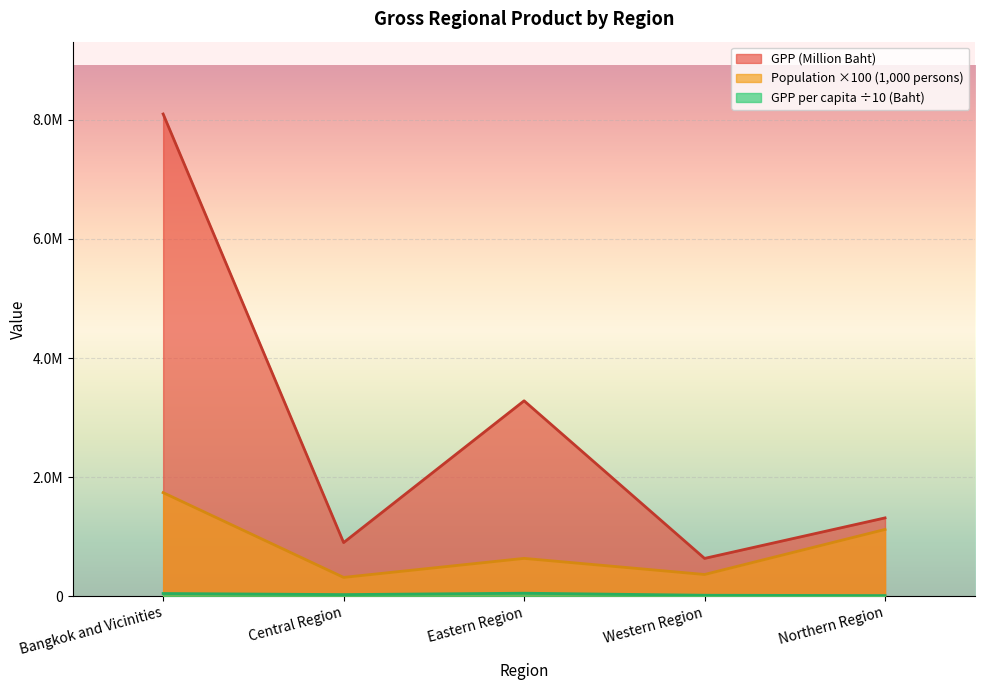

True or false: GPP per capita (Baht) and GPP (Million Baht) cross at least once.

False